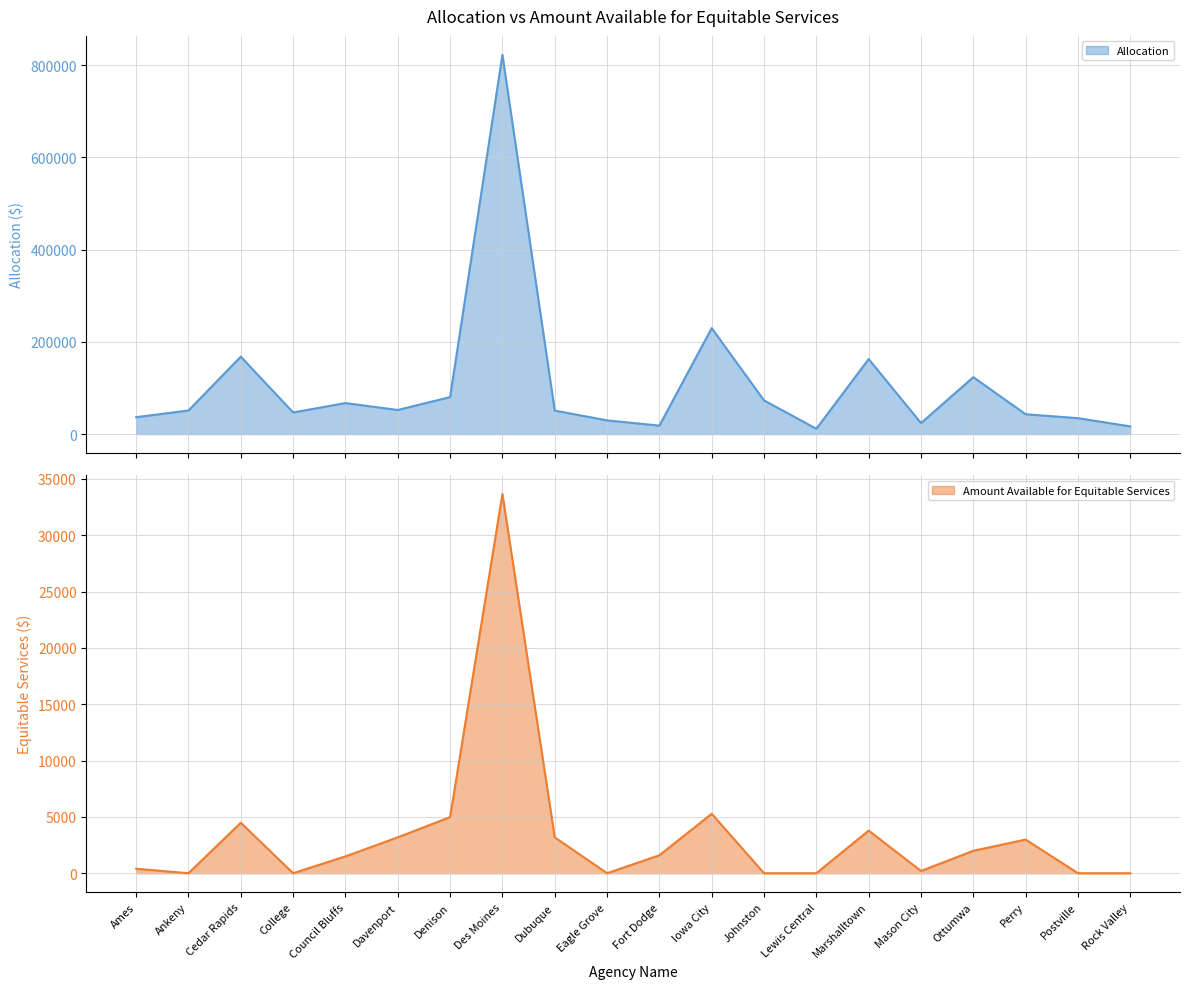

What is the difference between the maximum and minimum values in the Amount Available for Equitable Services series?

33664.8